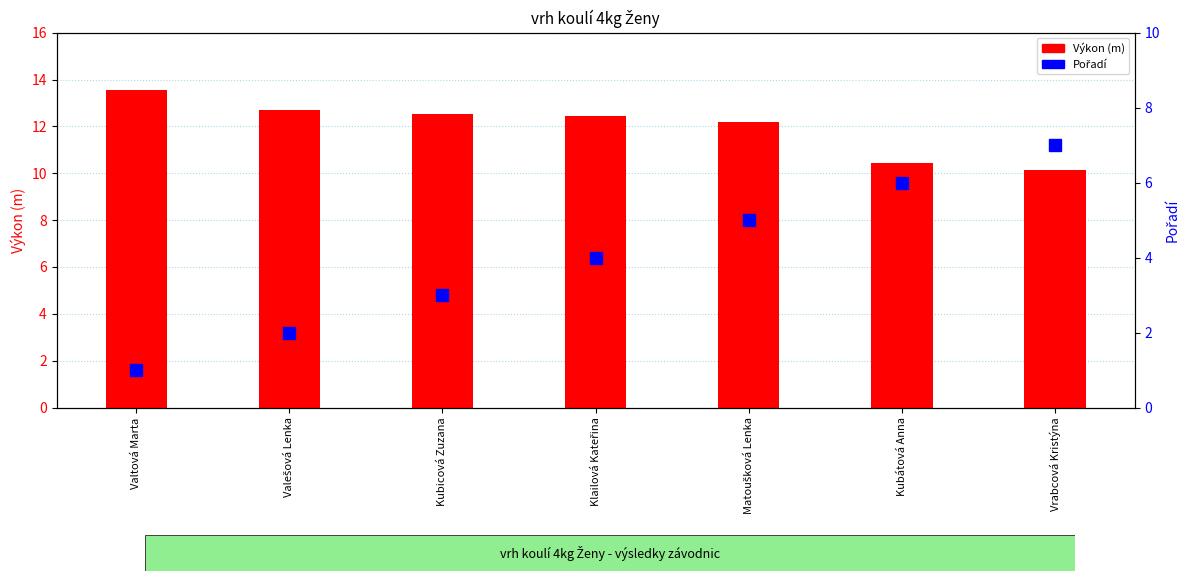

Is it true that Výkon equals 12.4 at Klailová Kateřina?

True